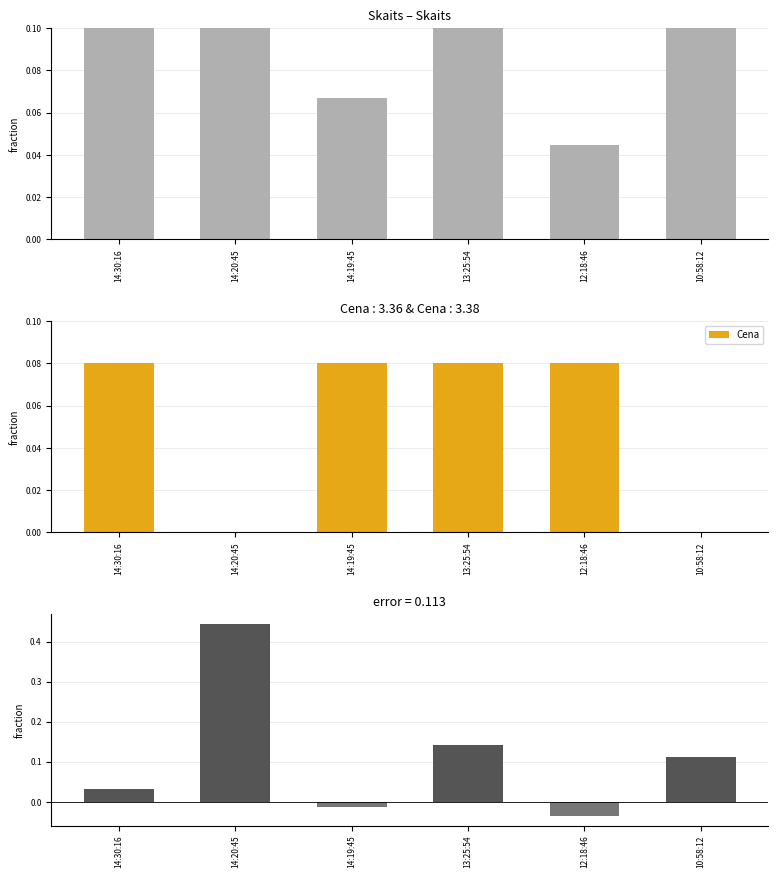

What is the total value across all series at 14:20:45?

0.9